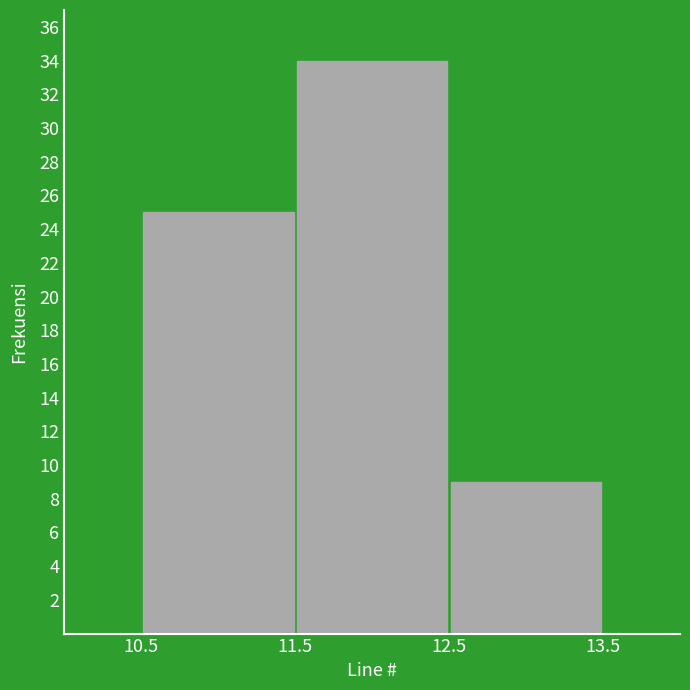

What is the height of the bar covering 12.5 to 13.5 on the x-axis? The values are not printed on the chart, so give them approximately, as read against the axis.

9